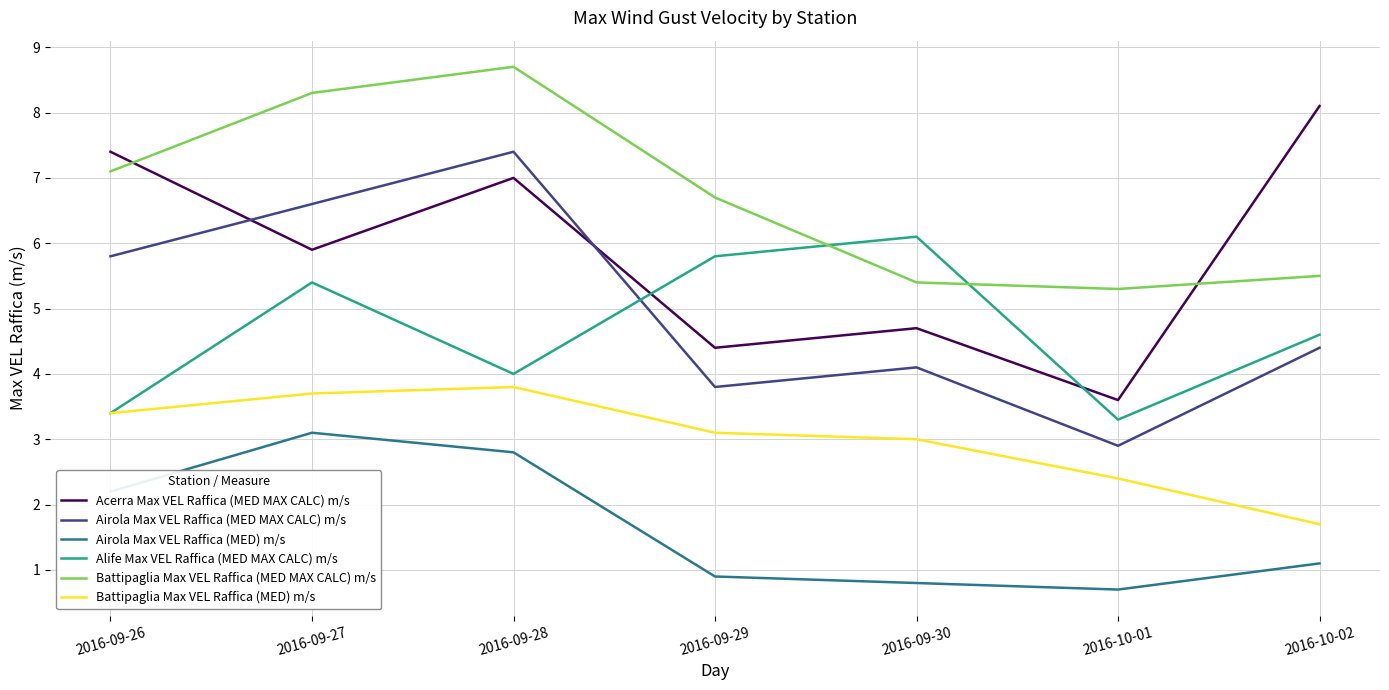

Reading right to left, what are all the values shown in this chart?

Acerra Max VEL Raffica (MED MAX CALC) m/s: 8.1	3.6	4.7	4.4	7.0	5.9	7.4
Airola Max VEL Raffica (MED MAX CALC) m/s: 4.4	2.9	4.1	3.8	7.4	6.6	5.8
Airola Max VEL Raffica (MED) m/s: 1.1	0.7	0.8	0.9	2.8	3.1	2.2
Alife Max VEL Raffica (MED MAX CALC) m/s: 4.6	3.3	6.1	5.8	4.0	5.4	3.4
Battipaglia Max VEL Raffica (MED MAX CALC) m/s: 5.5	5.3	5.4	6.7	8.7	8.3	7.1
Battipaglia Max VEL Raffica (MED) m/s: 1.7	2.4	3.0	3.1	3.8	3.7	3.4